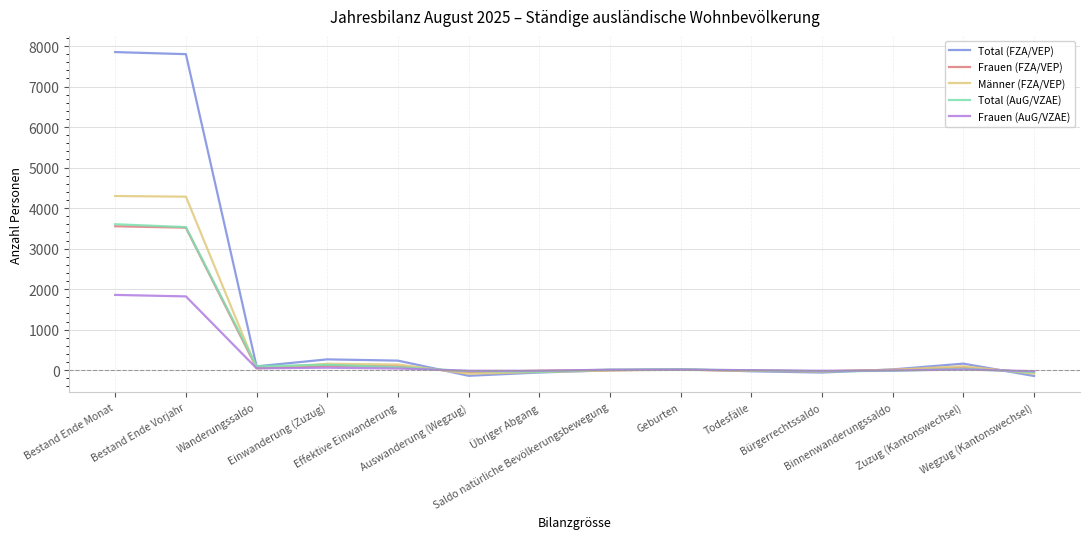

What is the greatest value displayed?

7850